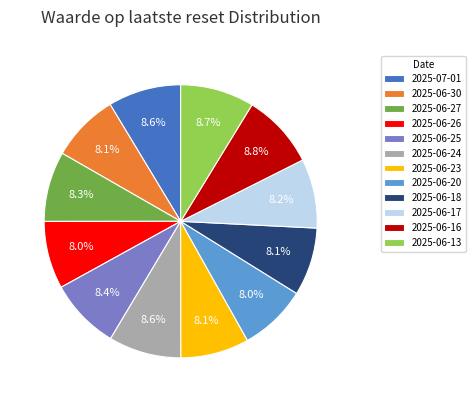

How many slices are in this pie chart?

12